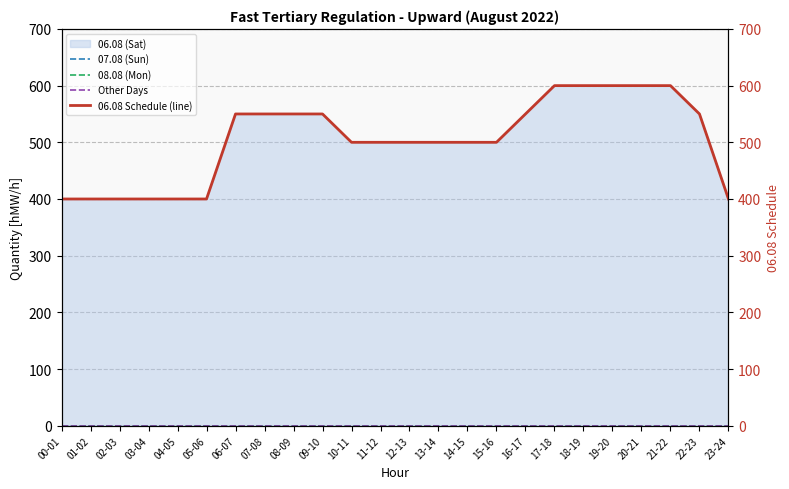

Between 02-03 and 23-24, which series saw the biggest shift?

07.08 (Sun)